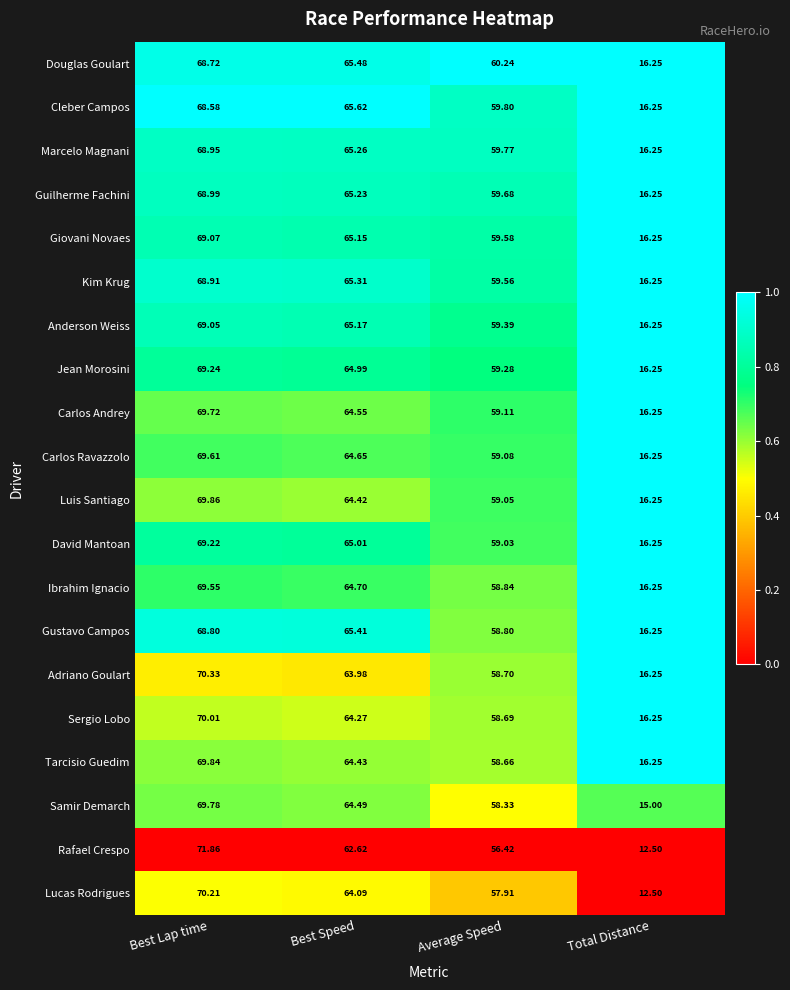

Which category has the lowest value across all series?

Total Distance